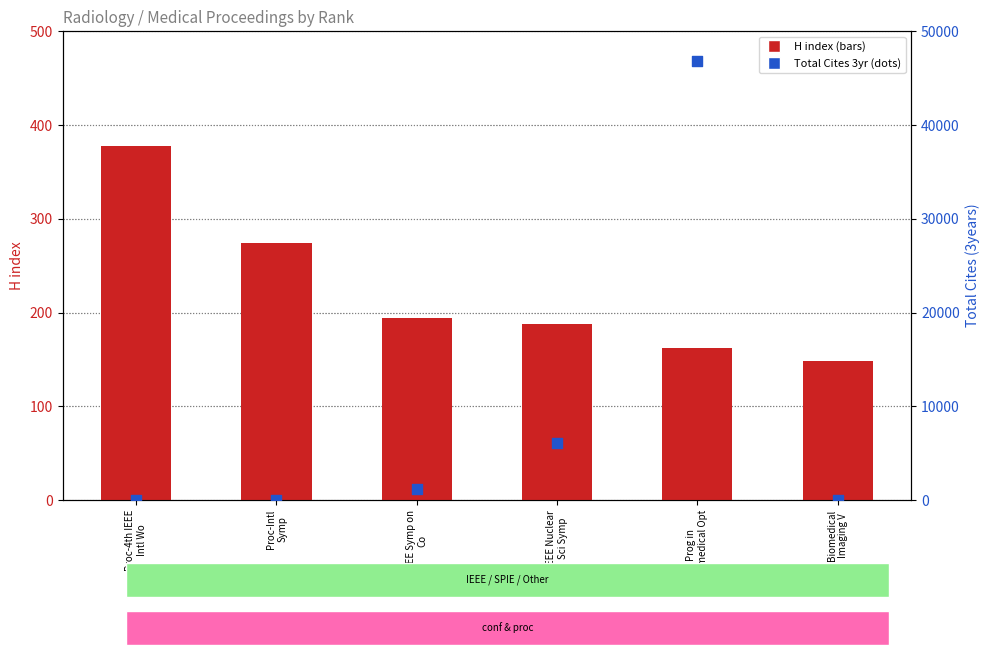

What is the total value across all series at Biomedical
Imaging V?

148